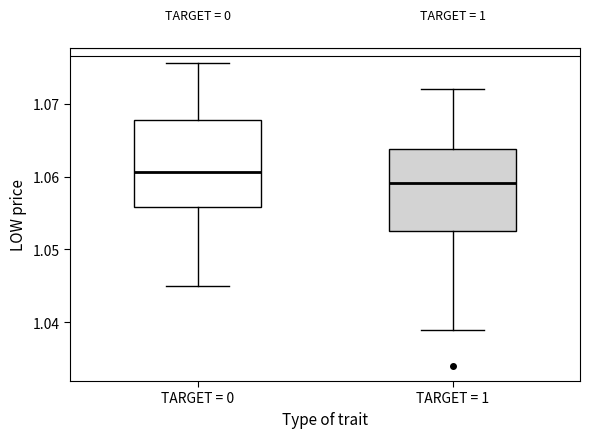

Reading left to right, transcribe this box plot: for each box, give where its median line is, the range the box spans, and where its two whiskers end, as read against the y-axis. The values are not printed on the chart, so give them approximately, as read against the axis.

TARGET = 0: median 1.061, box 1.056 to 1.068, whiskers 1.045 to 1.076
TARGET = 1: median 1.059, box 1.053 to 1.064, whiskers 1.039 to 1.072